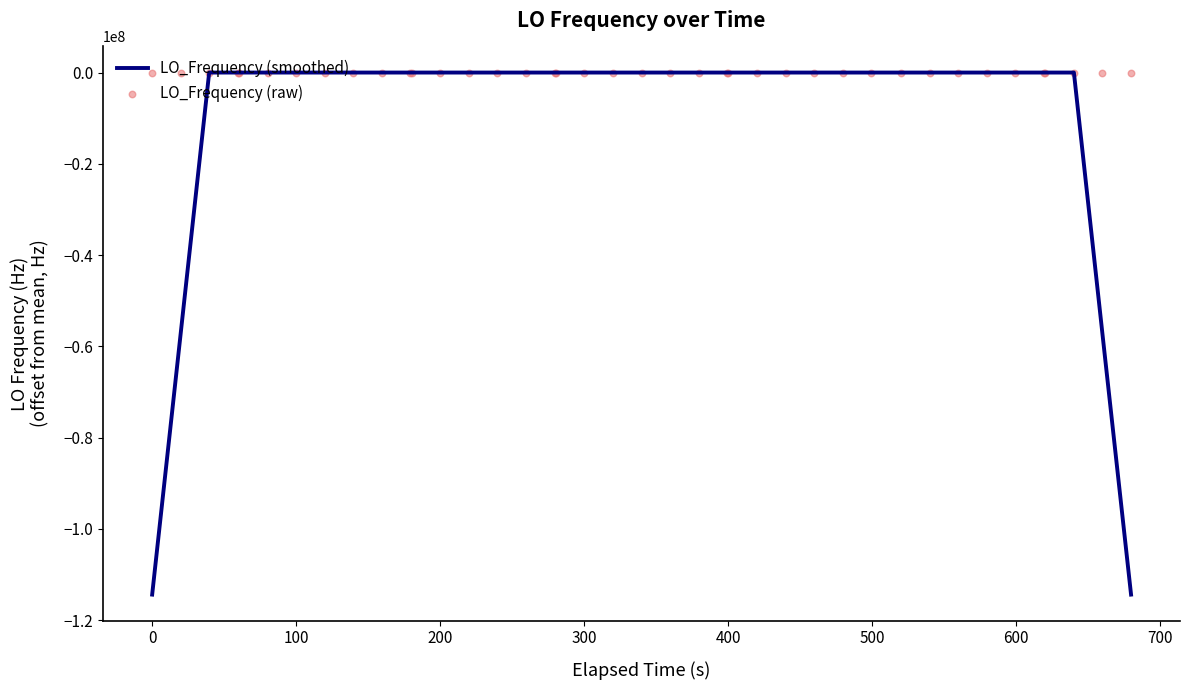

What is the minimum value for LO_Frequency (smoothed)?

-114418801.6